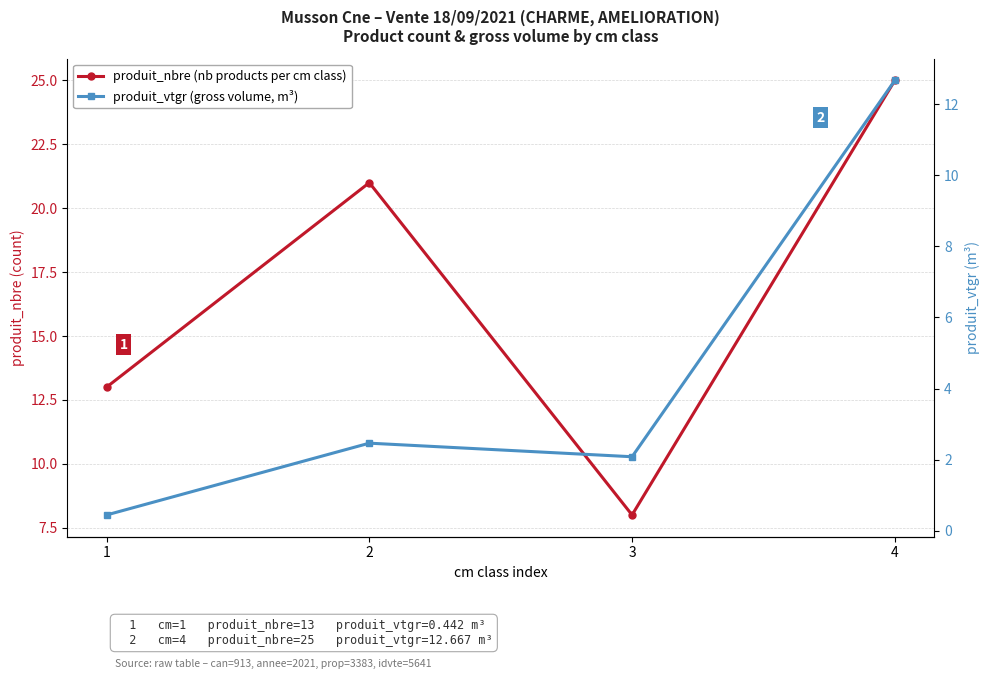

List the labels in order of produit_nbre (nb products per cm class) value, smallest first.

3, 1, 2, 4